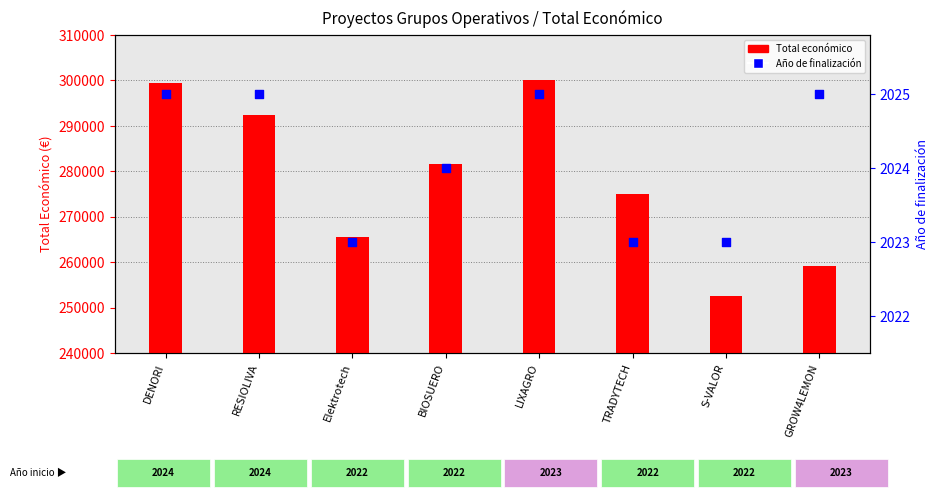

Which series reaches the maximum Y coordinate?

Total económico